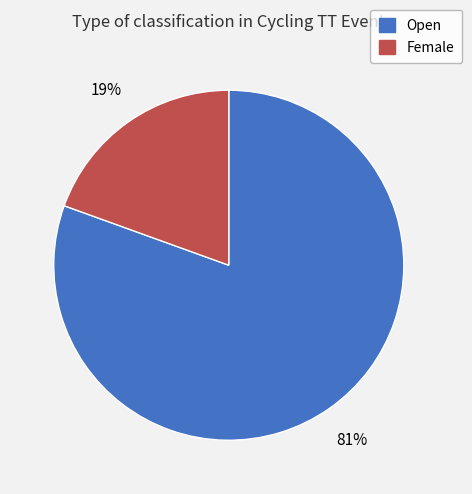

What is the smallest slice in the pie chart?

Female